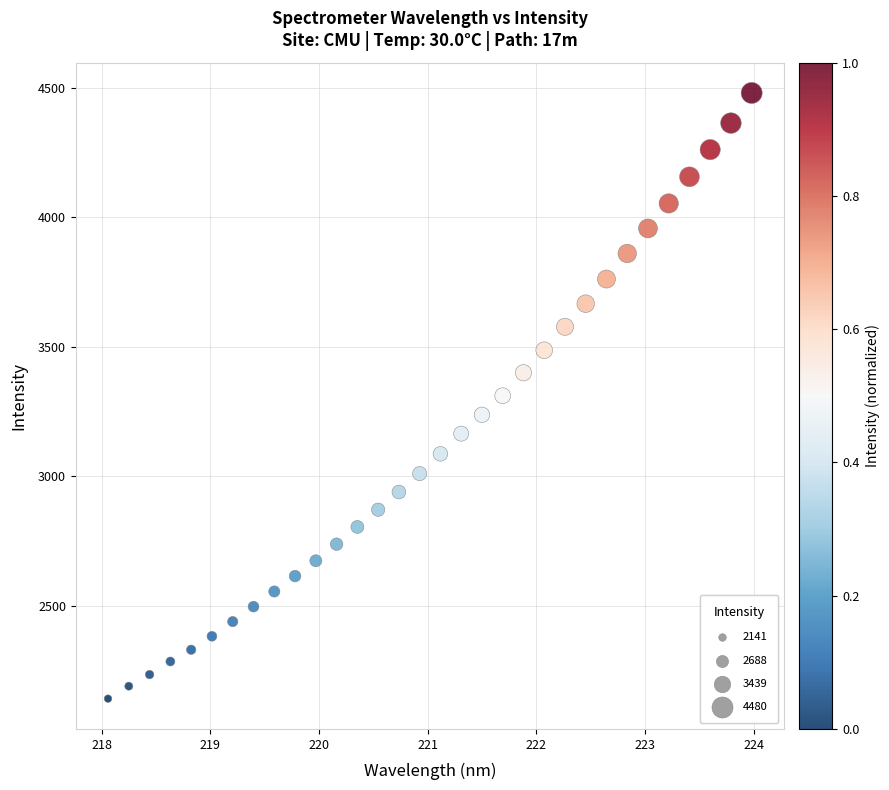

What is the range of Y values (max minus min)?

2339.5